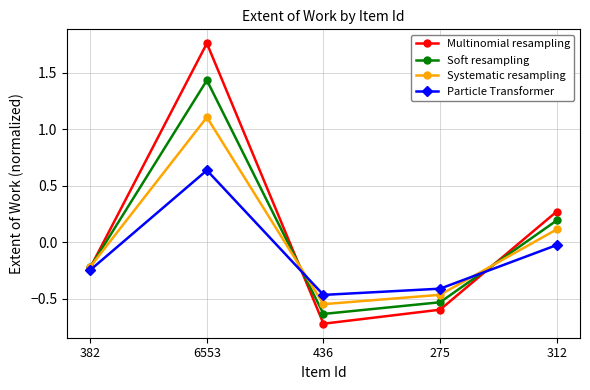

What is the difference between the Particle Transformer values at 312 and 6553?

0.7